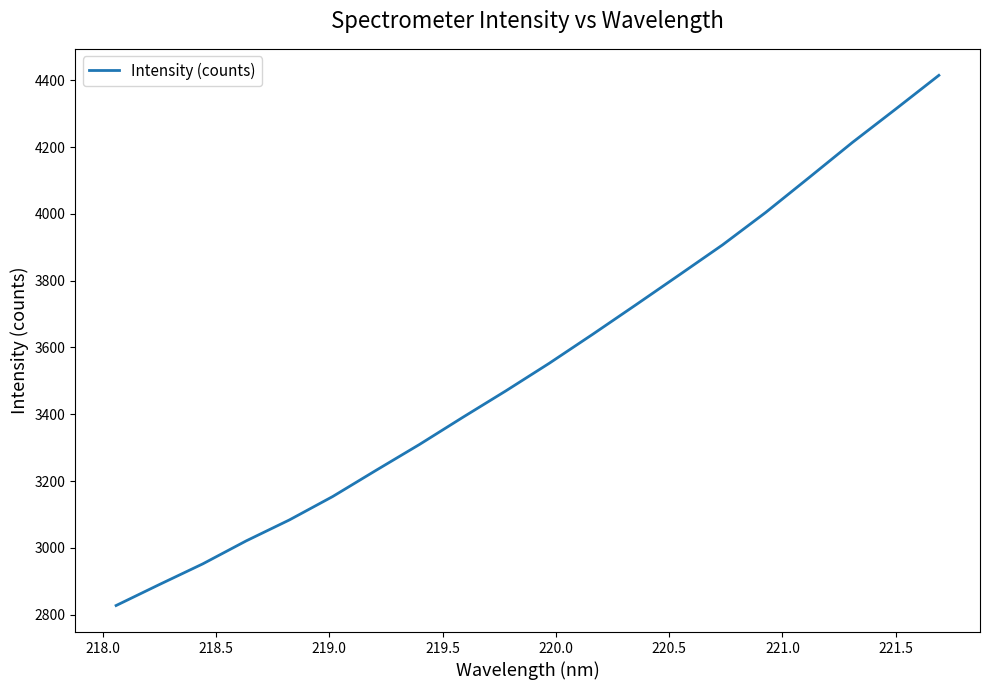

True or false: there are more than 1 points higher than both neighbors.

False